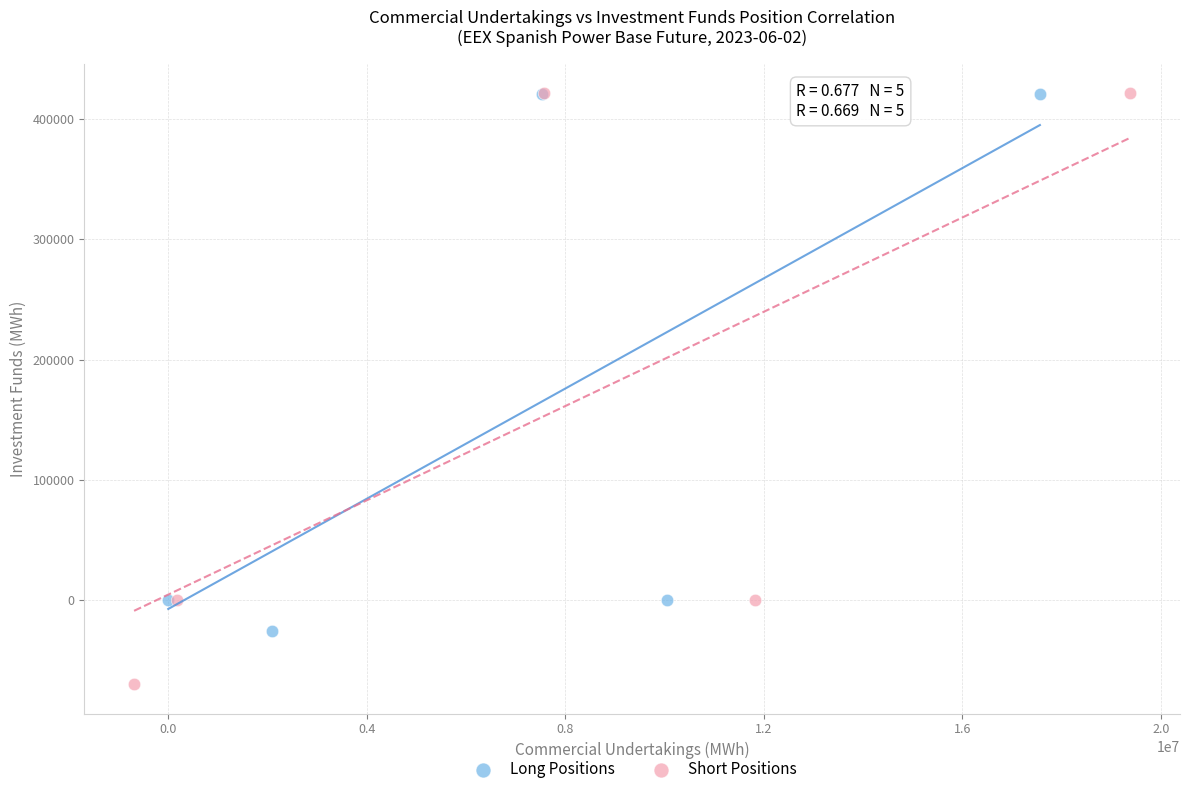

Which series reaches the minimum Y coordinate?

Short Positions